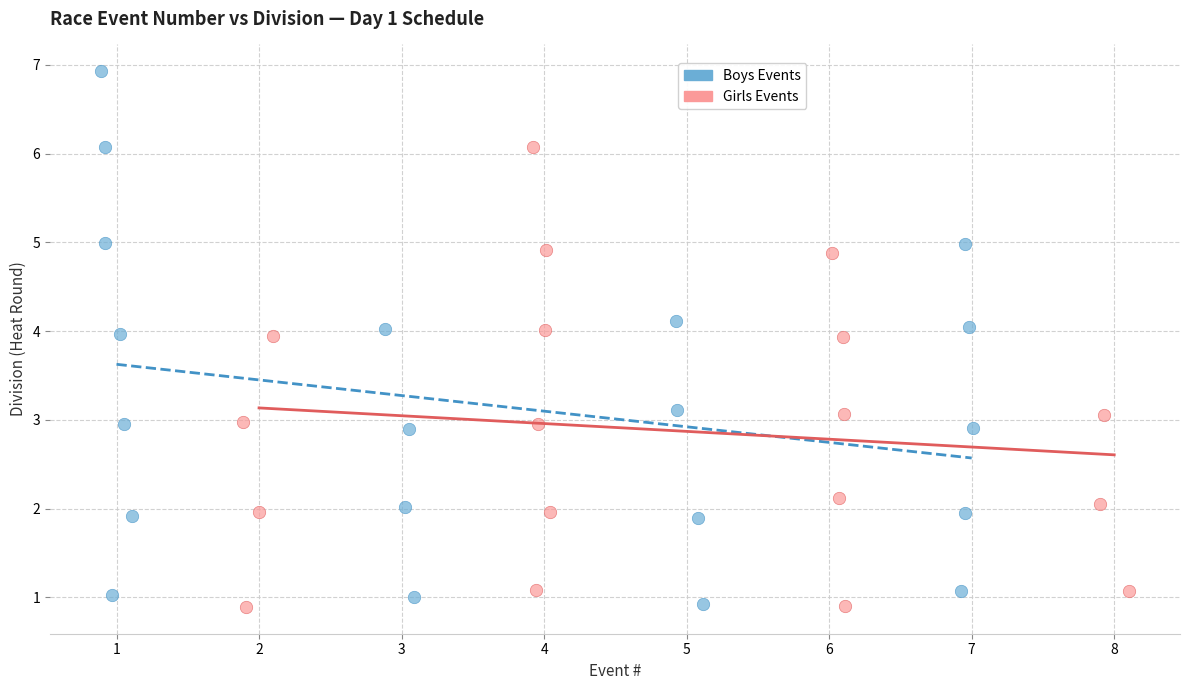

Which series has the widest spread of Y values?

Boys Events